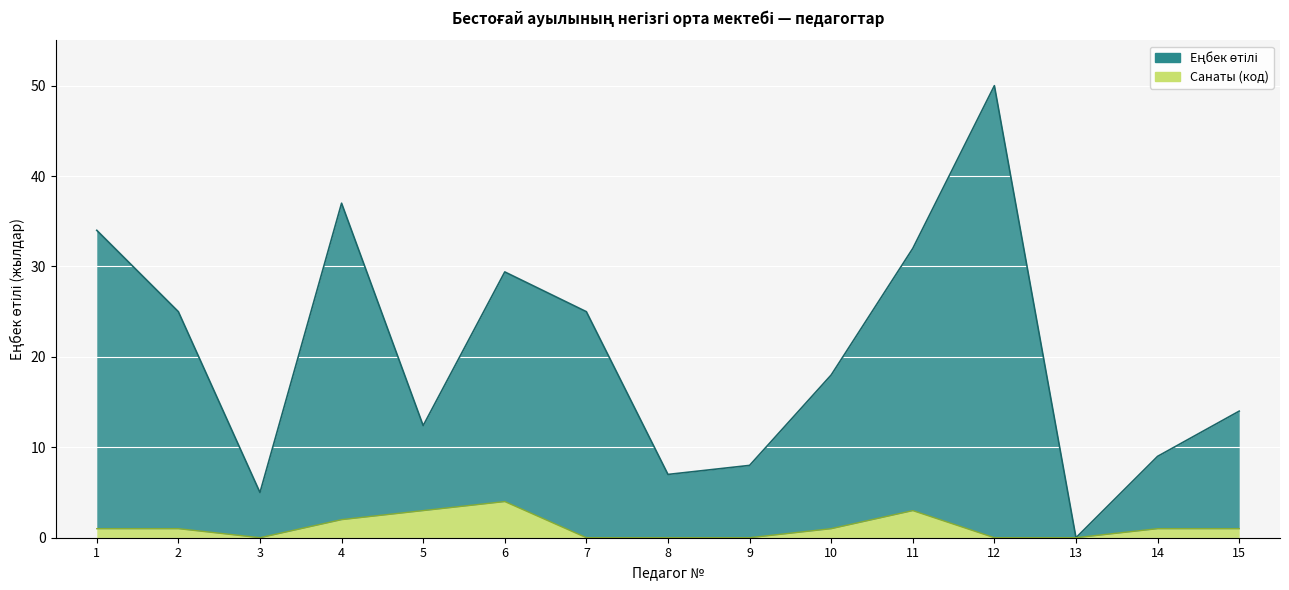

The value of Санаты (код) at 8 is 0.0. True or false?

True